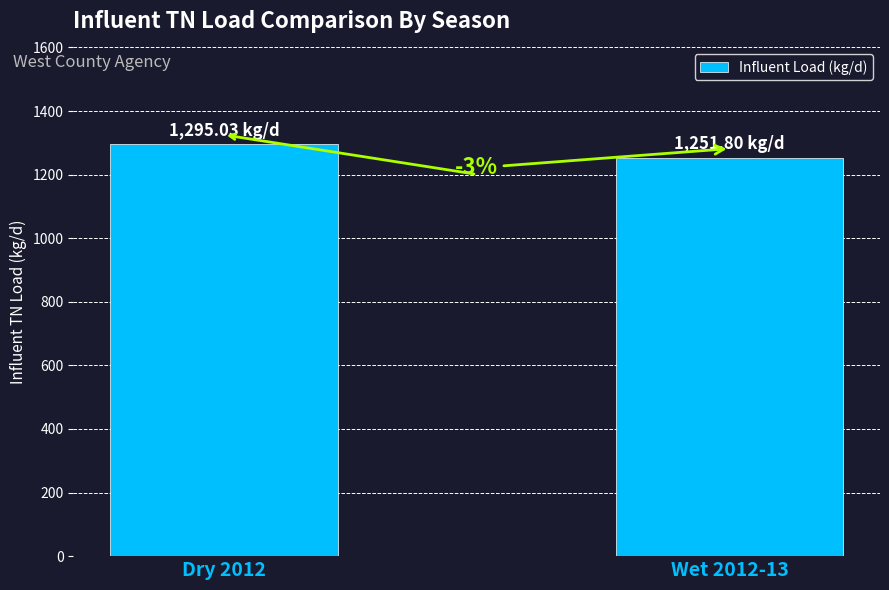

Where does the data first go above 1295?

Dry 2012